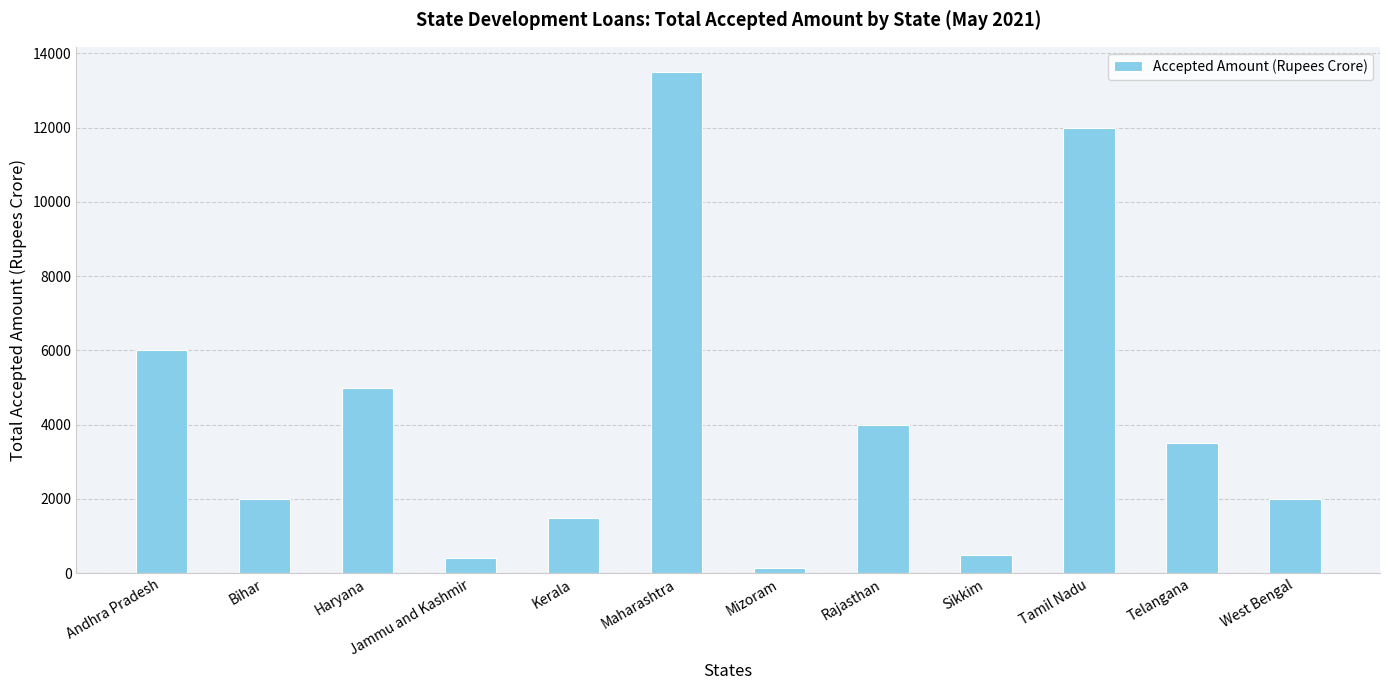

Approximately how many times larger is the value at Telangana compared to Andhra Pradesh?

0.6